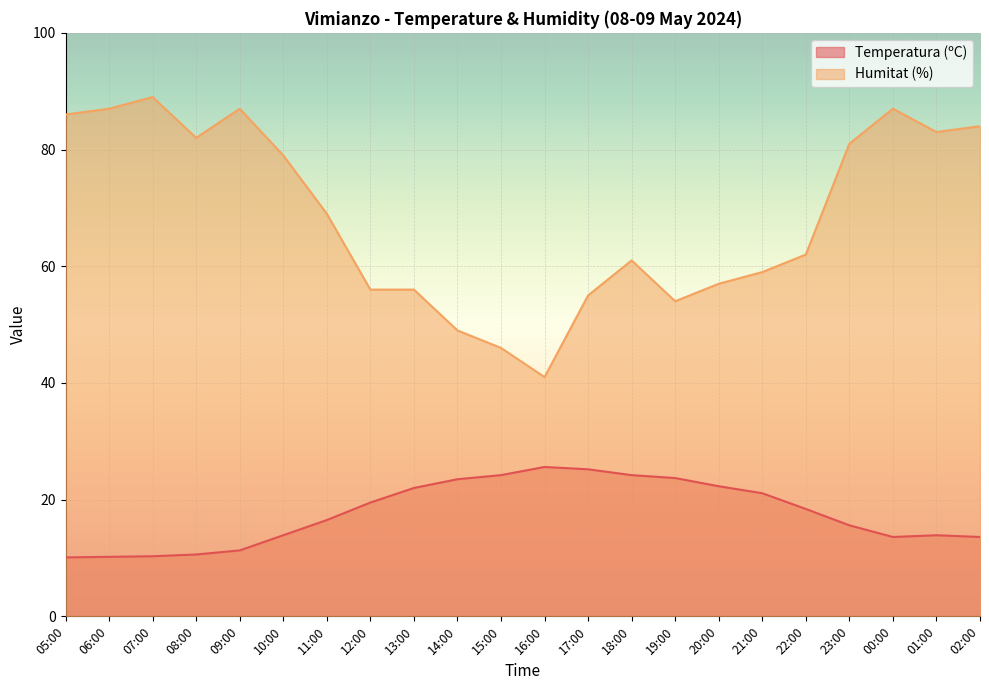

Between 10:00 and 13:00, which is larger?

13:00